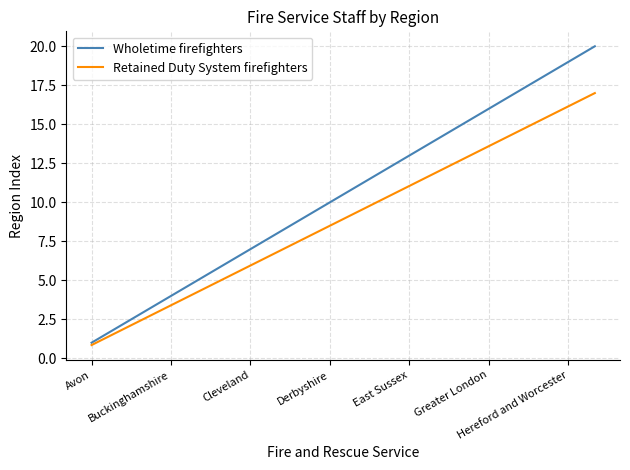

Which series has the largest total across all categories?

Wholetime firefighters